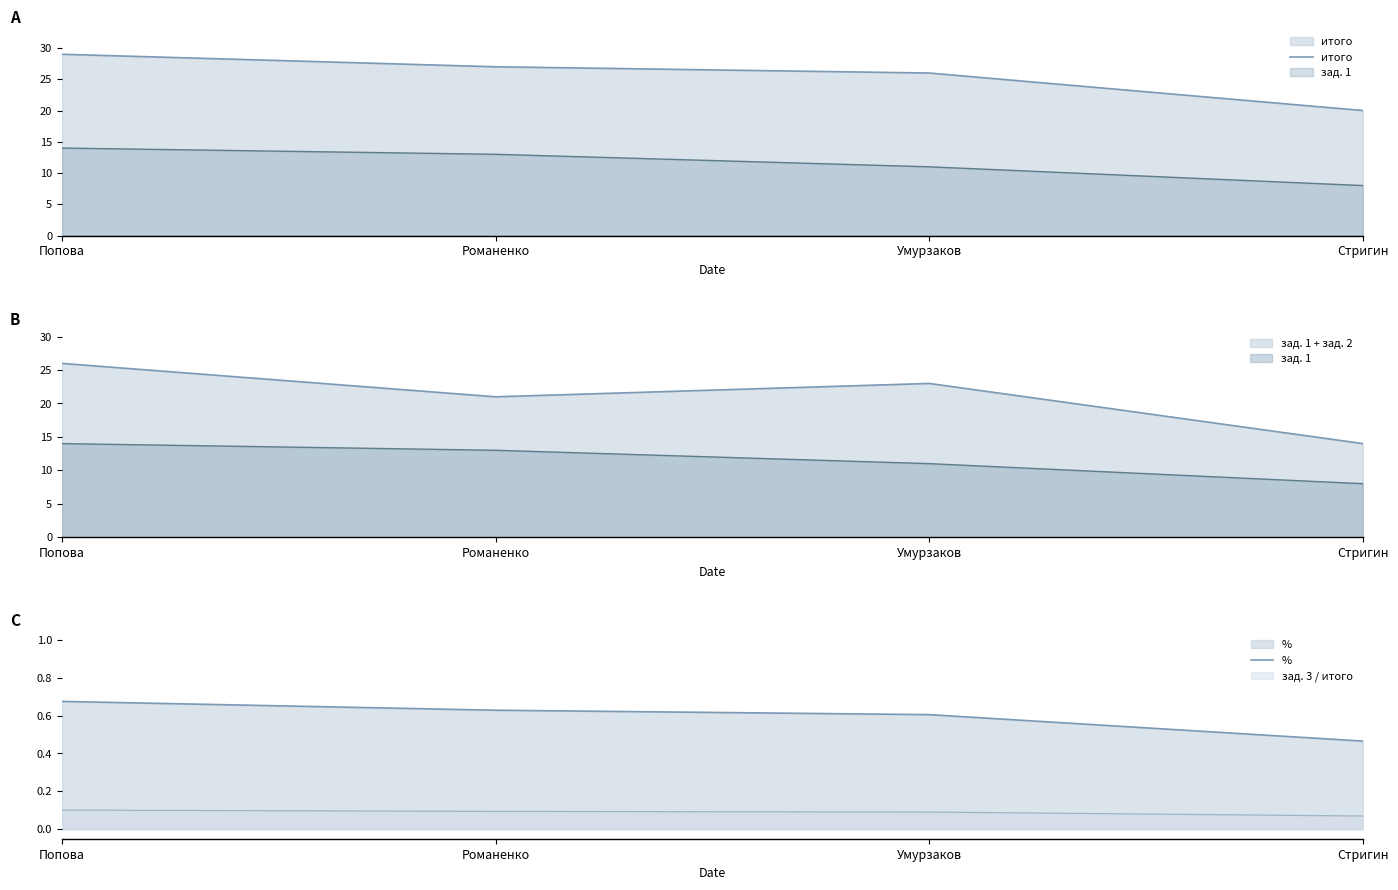

What is the sum of the % values at Романенко and Стригин?

1.1